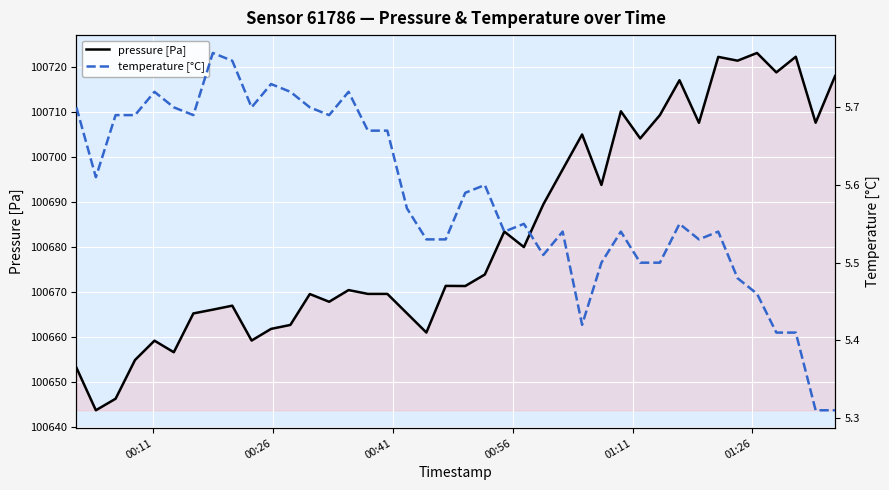

How many lines are shown in the chart?

2